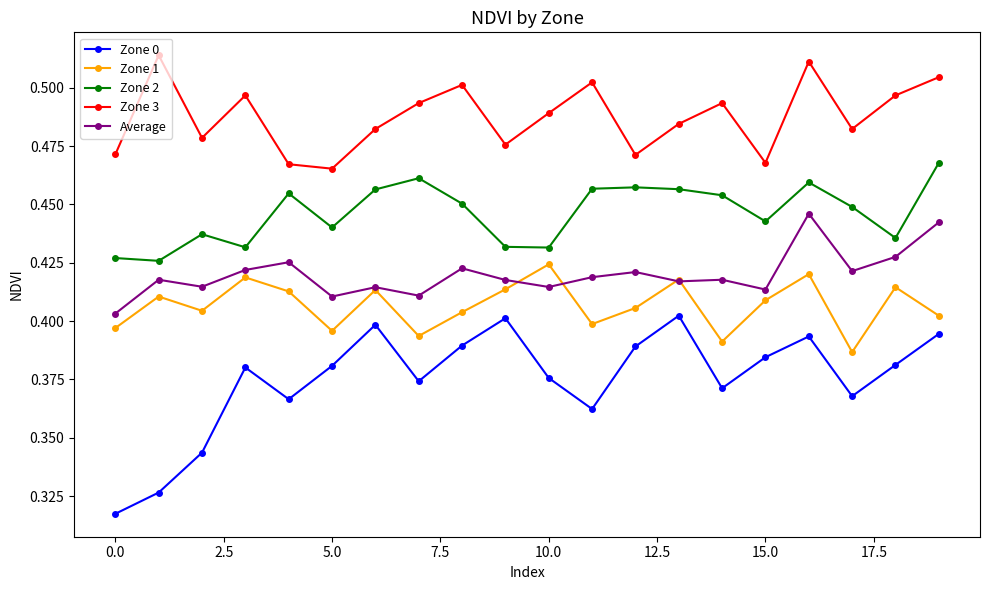

At how many categories does at least one series exceed 0?

20